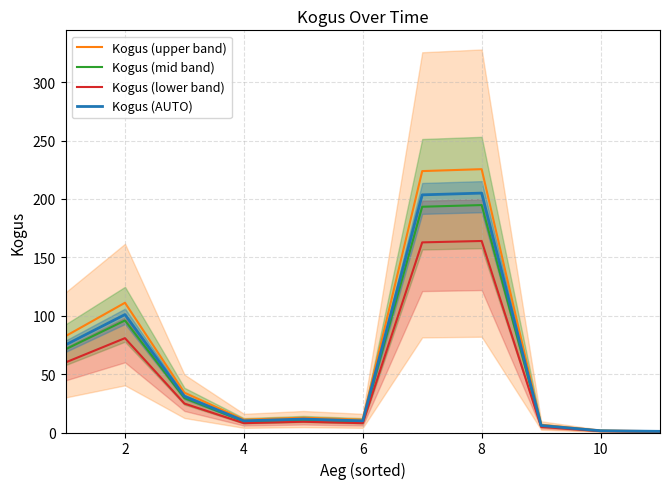

What is the average value of the Kogus (upper band) series?

65.6